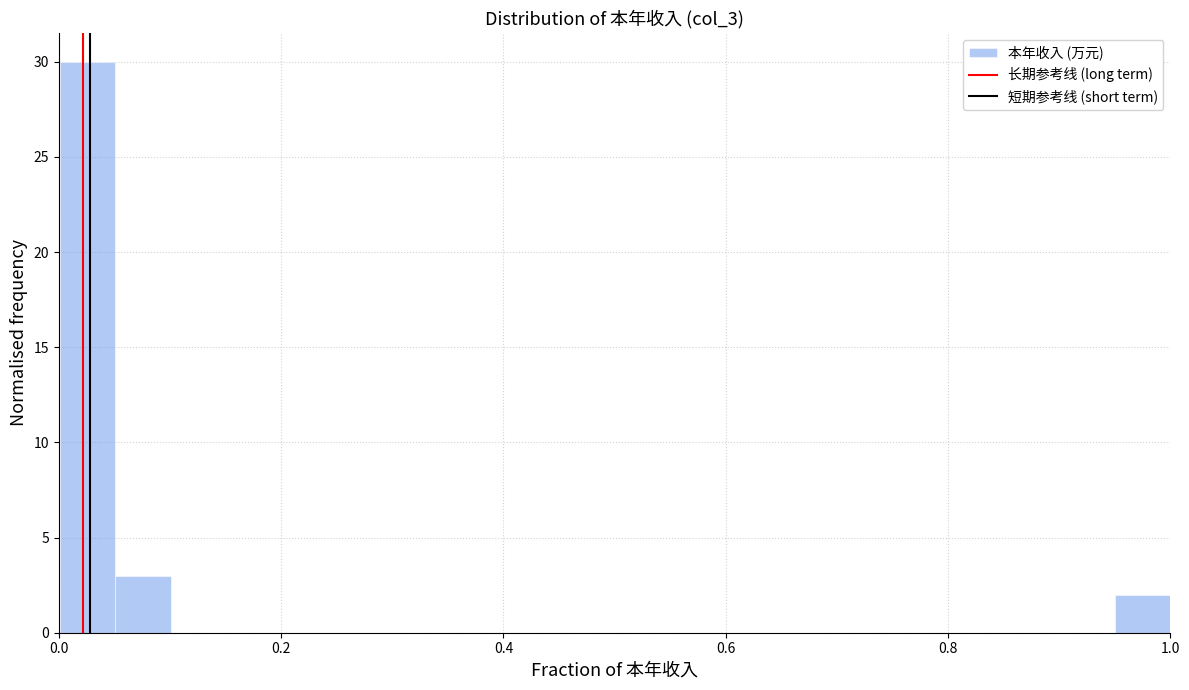

Around what value on the x-axis is the tallest bar? Give the approximate position of its centre, as read against the axis.

0.02